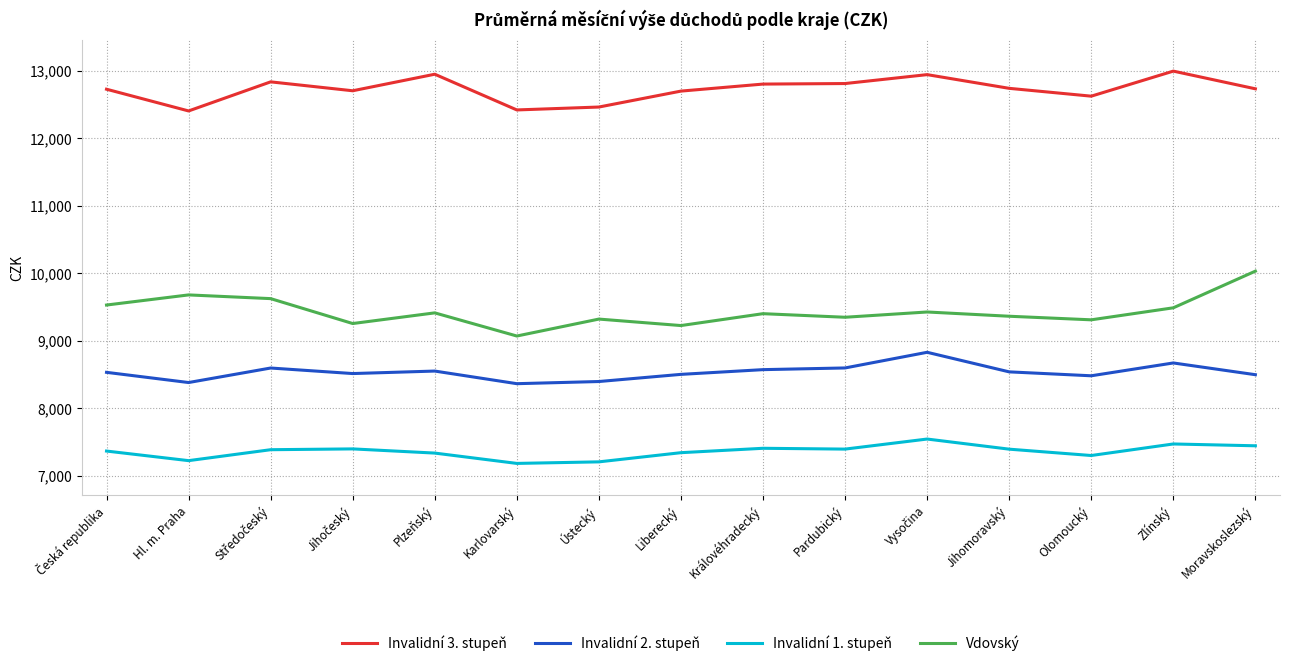

True or false: Invalidní 1. stupeň and Vdovský intersect in this chart.

False